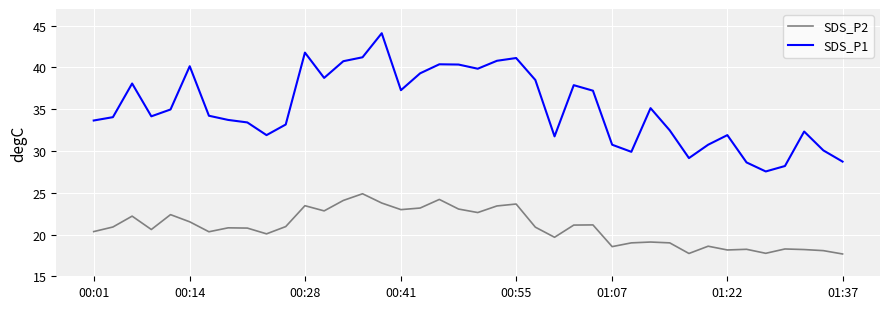

Which series has the largest total across all categories?

SDS_P1